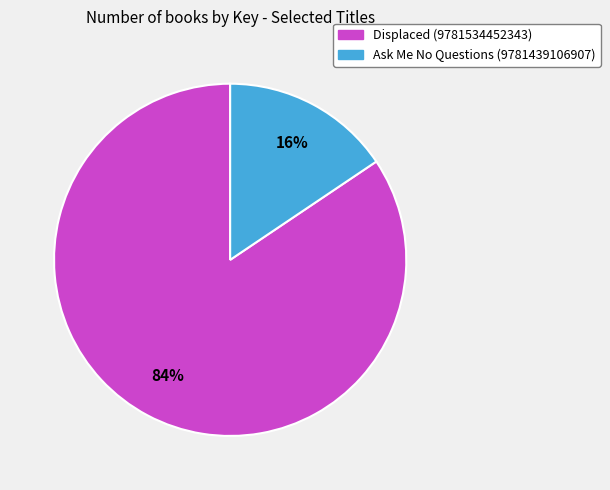

To the nearest percent, what portion does Displaced (9781534452343) represent?

84%